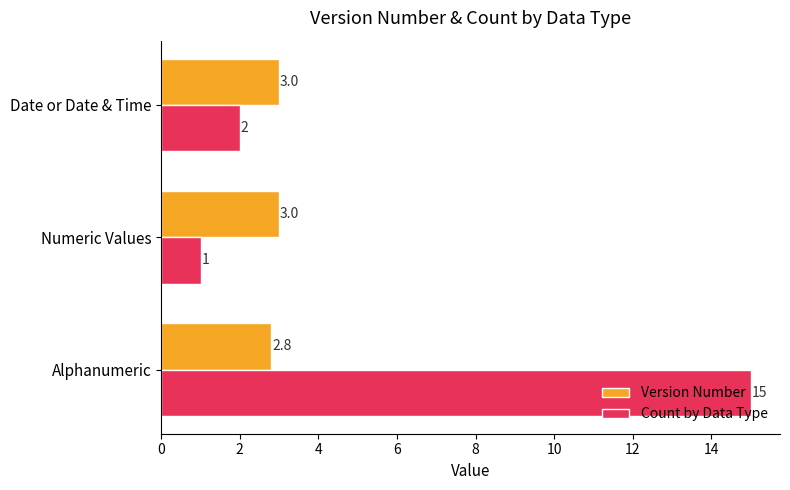

True or false: Count by Data Type has a value of 2.0 at Date or Date & Time.

True